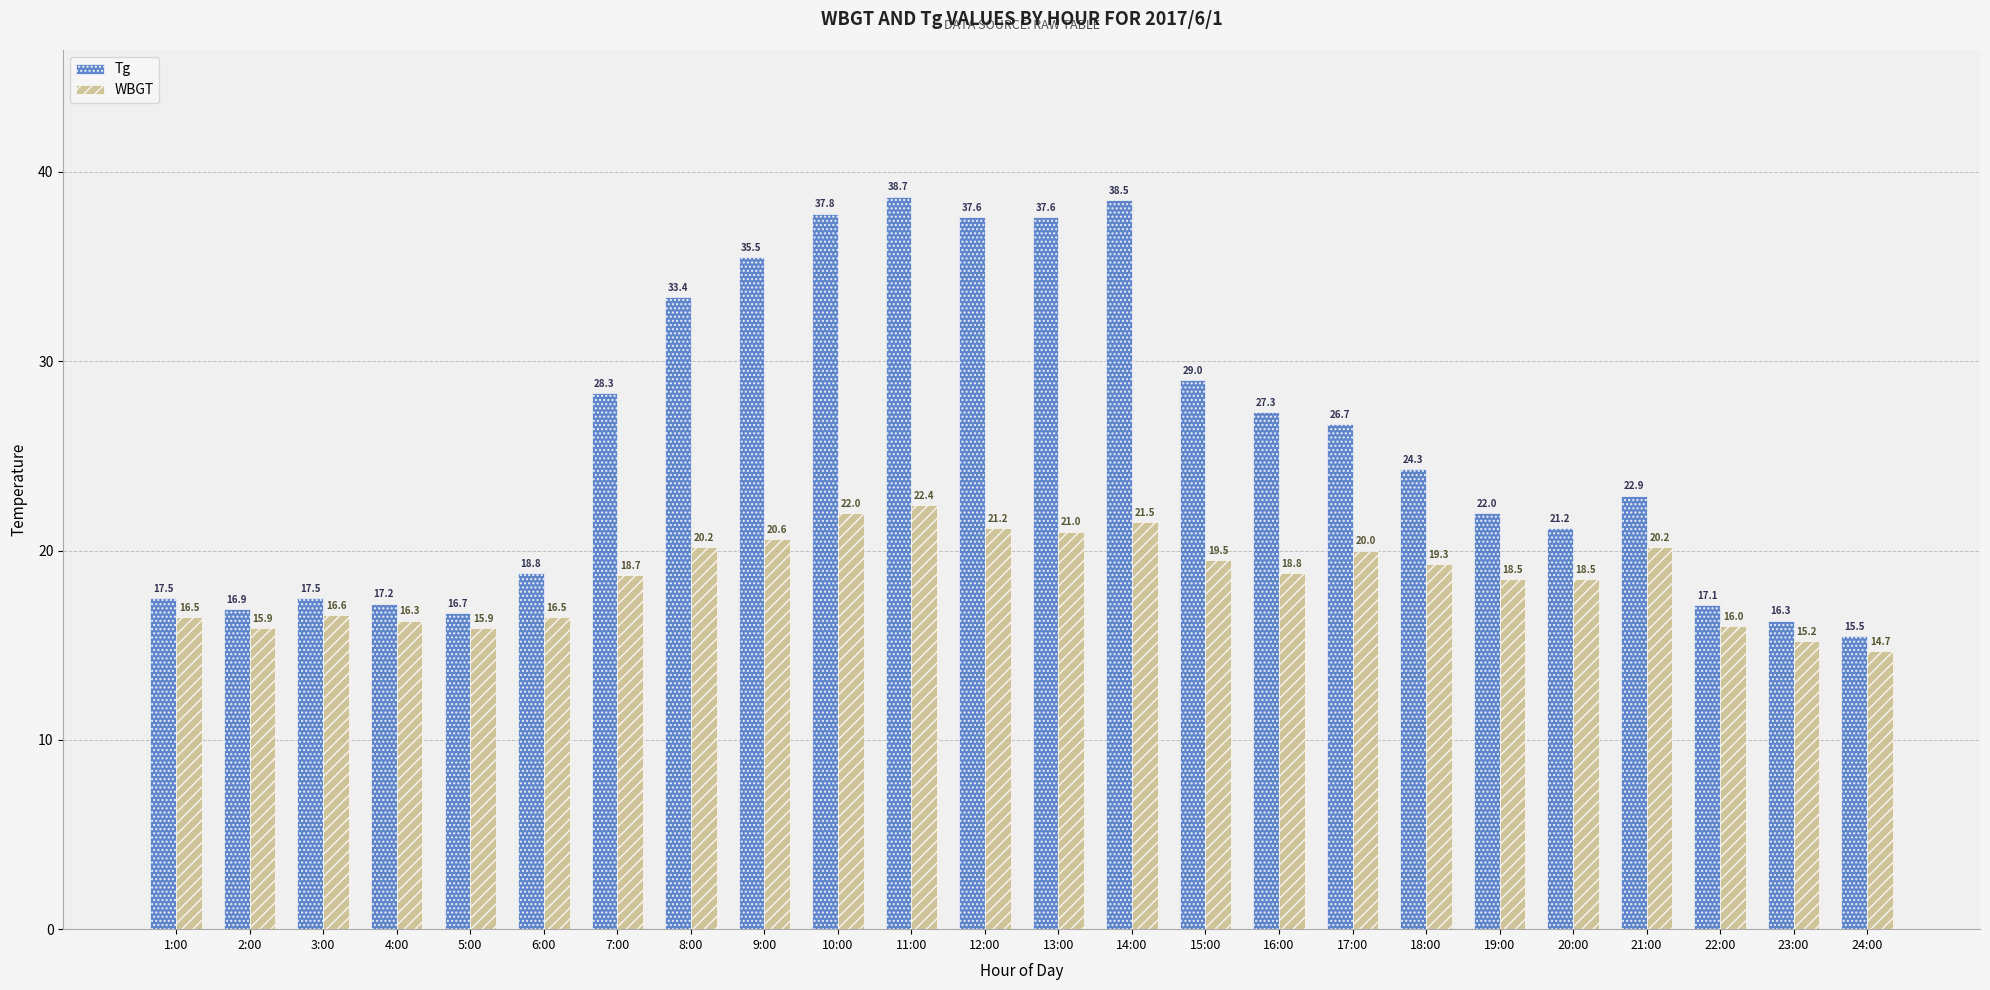

The WBGT series shows 5.6 at 23:00. True or false?

False